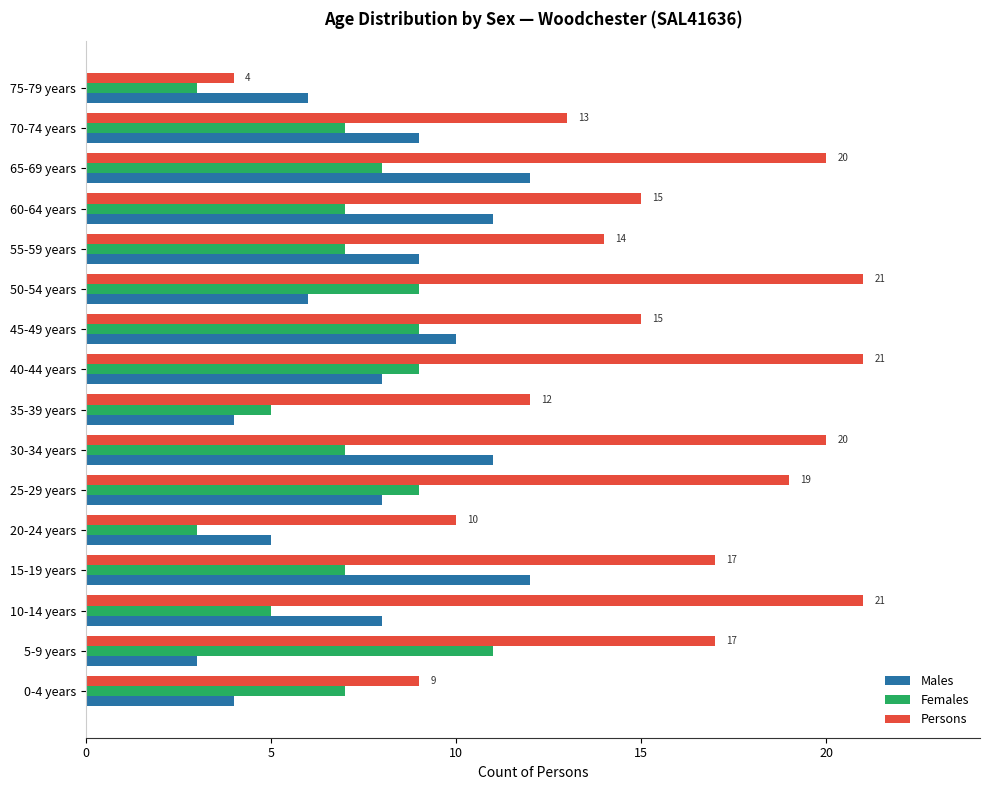

At which category is the sum across all series the highest?

65-69 years